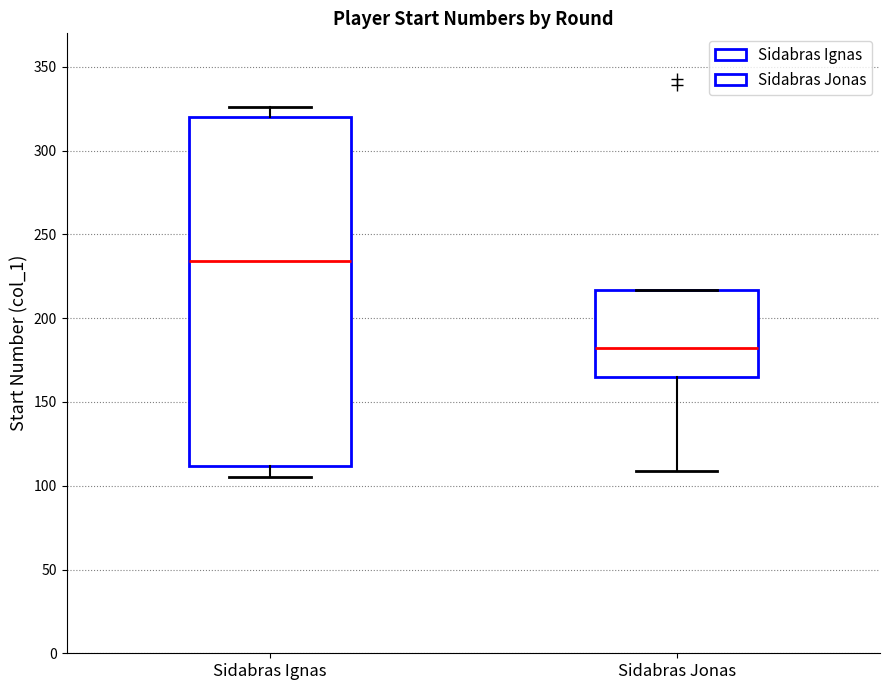

Where does the lower whisker of the box for Sidabras Ignas end on the y-axis? The values are not printed on the chart, so give them approximately, as read against the axis.

105